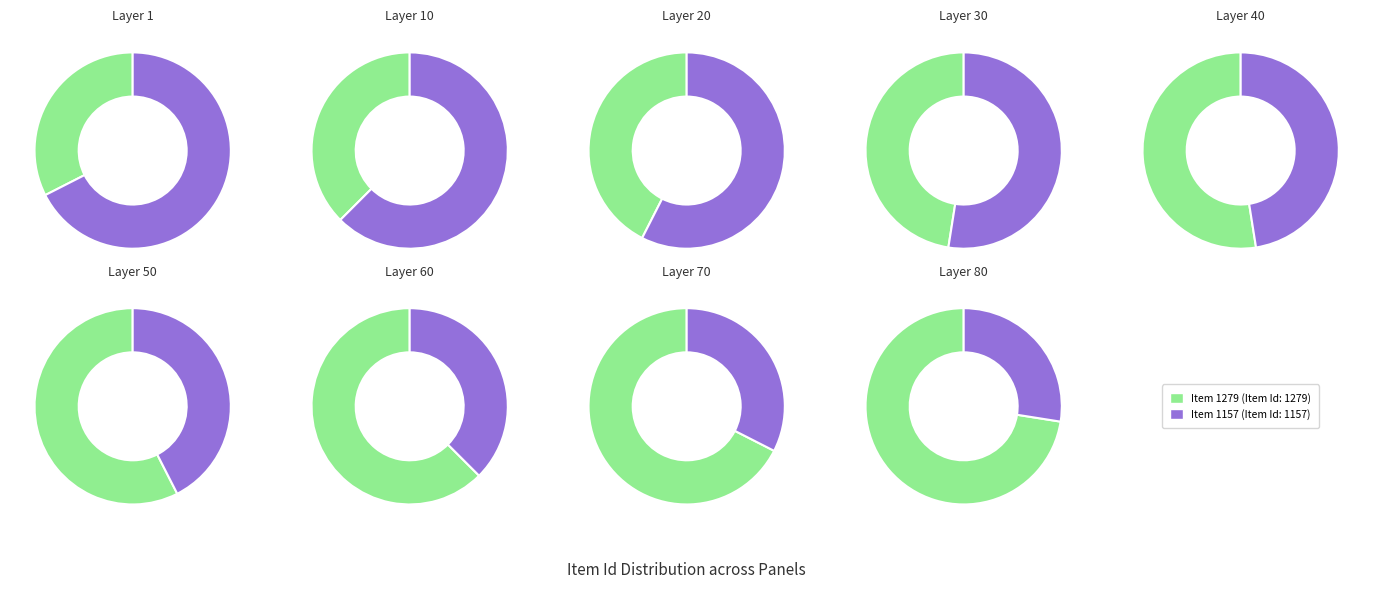

Approximately how many times larger is the value at Item 1279 compared to Item 1157?

1.1